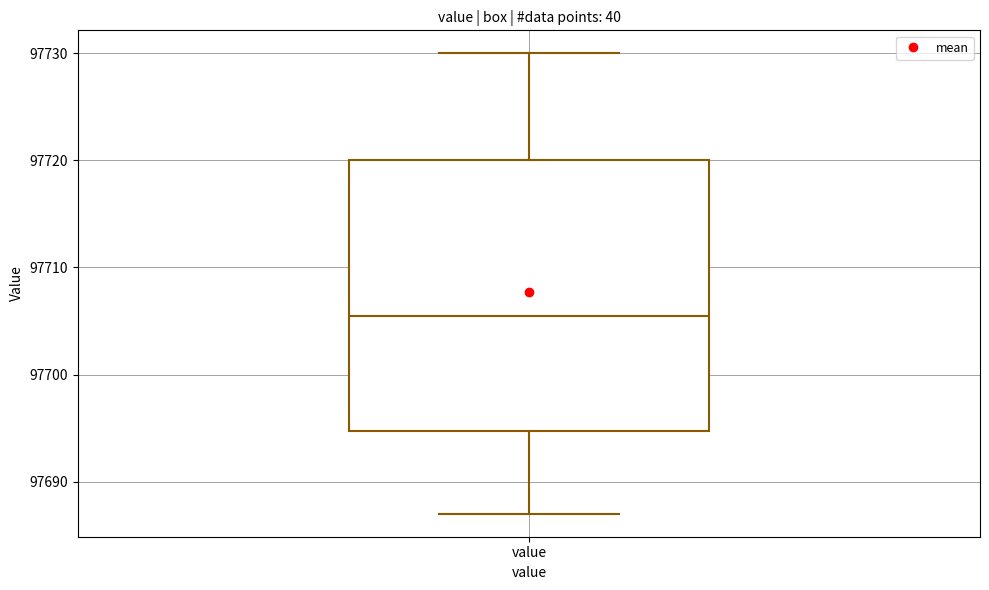

Transcribe this box plot: give where the median line is, the range the box spans, and where the two whiskers end, as read against the y-axis. The values are not printed on the chart, so give them approximately, as read against the axis.

median 97706, box 97695 to 97720, whiskers 97687 to 97730